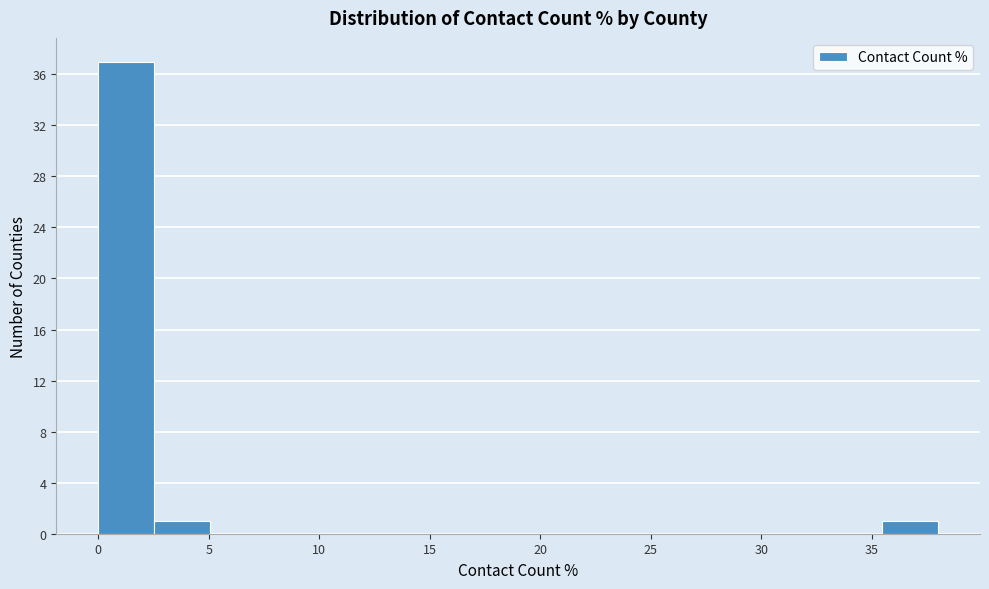

What is the height of the bar covering 0.0 to 2.5 on the x-axis? Neither the bar edges nor the heights are printed on the chart, so give them approximately, as read against the axes.

37